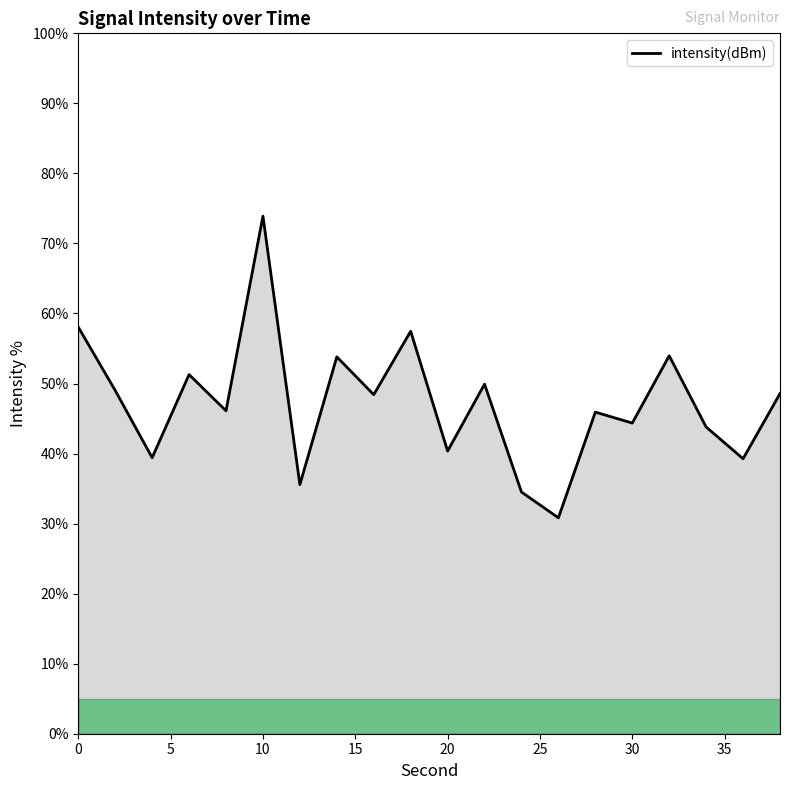

What is the greatest value displayed?

73.9